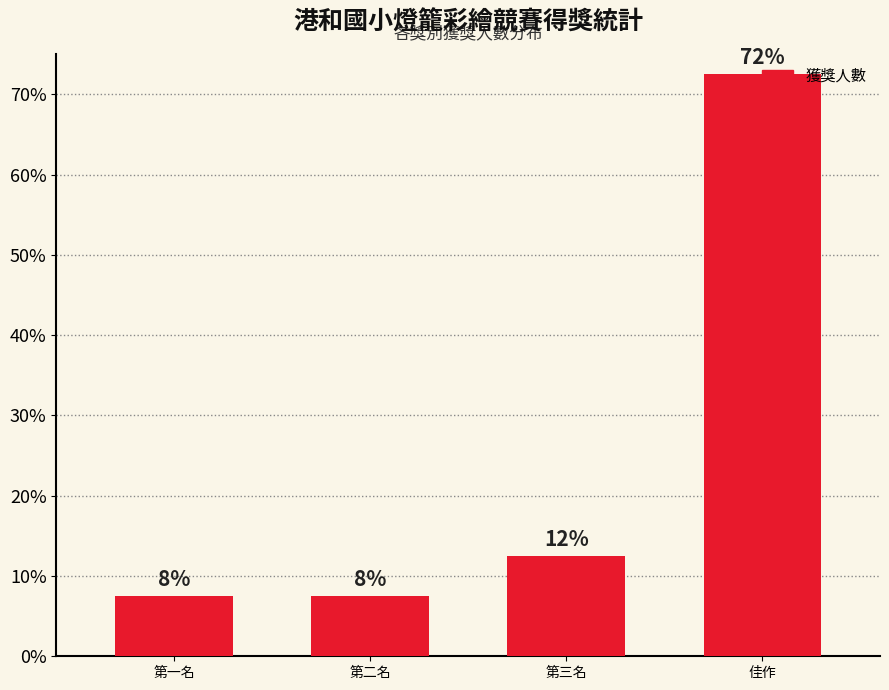

Reading right to left, transcribe all the data shown in this chart.

佳作=72.5	第三名=12.5	第二名=7.5	第一名=7.5